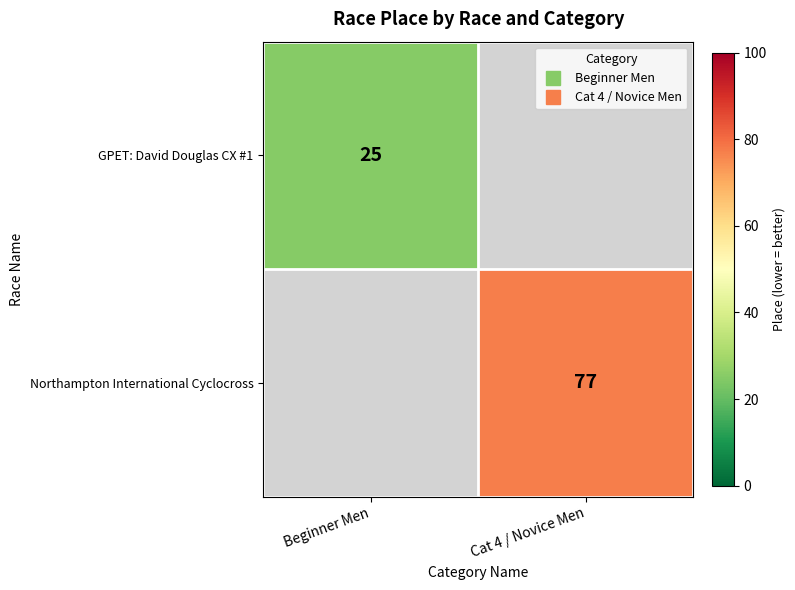

True or false: GPET: David Douglas CX #1 has a value of 25.0 at Beginner Men.

True